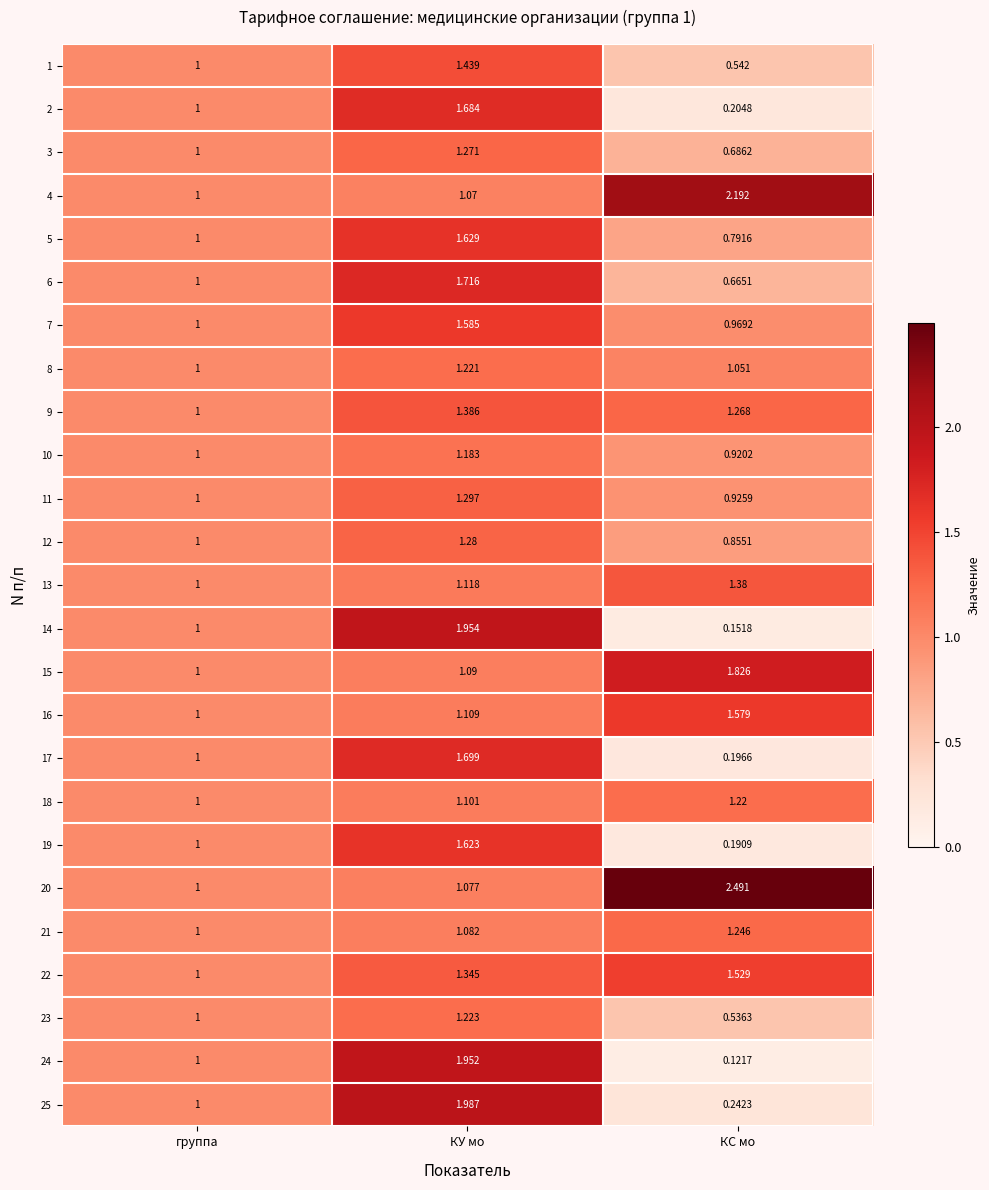

At which category is the sum across all series the highest?

КУ мо